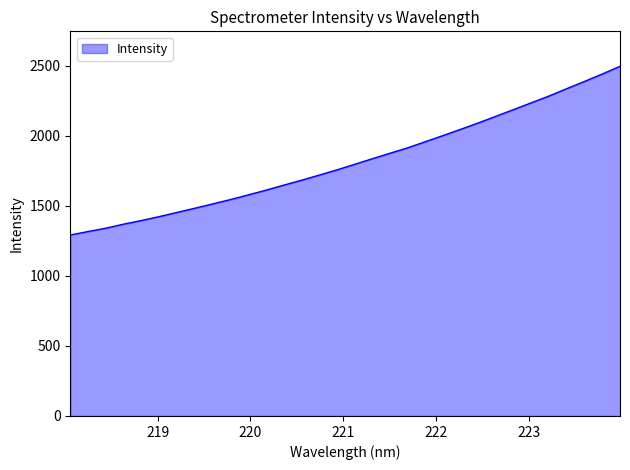

True or false: there are more than 1 points higher than both neighbors.

False